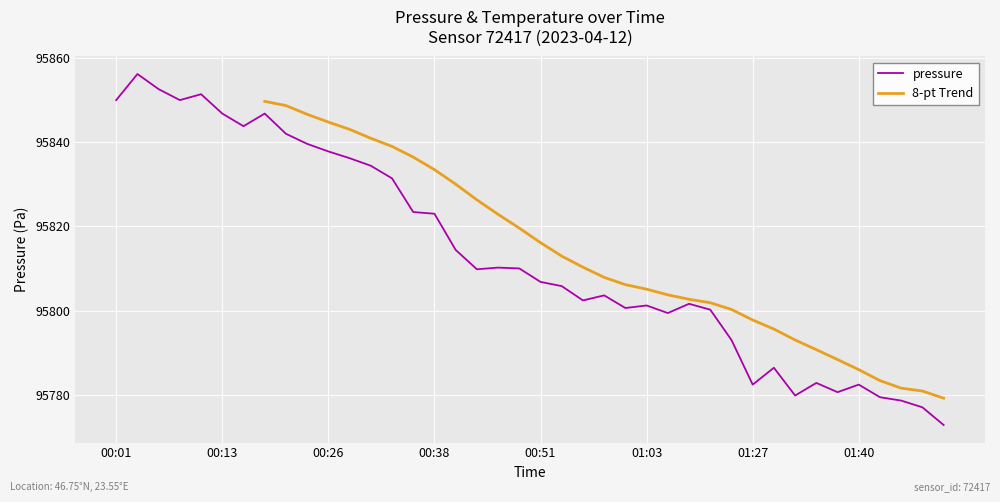

What is the difference between the maximum and minimum values?

83.4